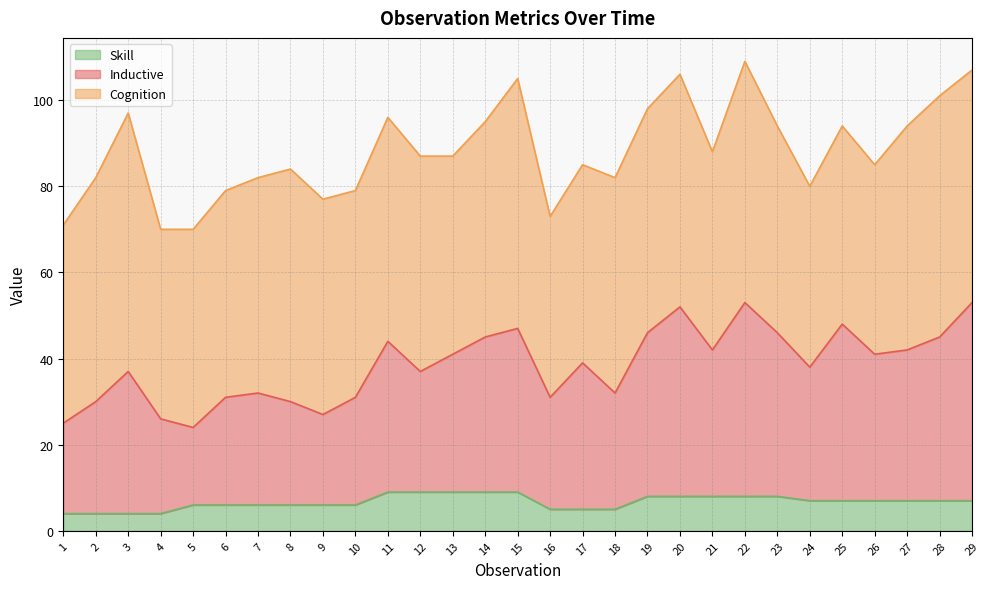

What are all the series names shown in the legend?

Skill, Inductive, Cognition